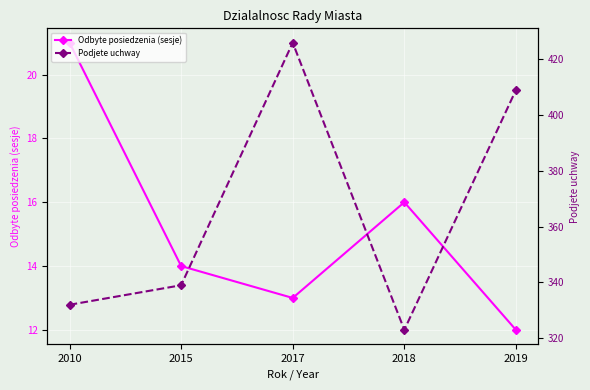

List the series in order of their overall mean, highest first.

Podjete uchway, Odbyte posiedzenia (sesje)